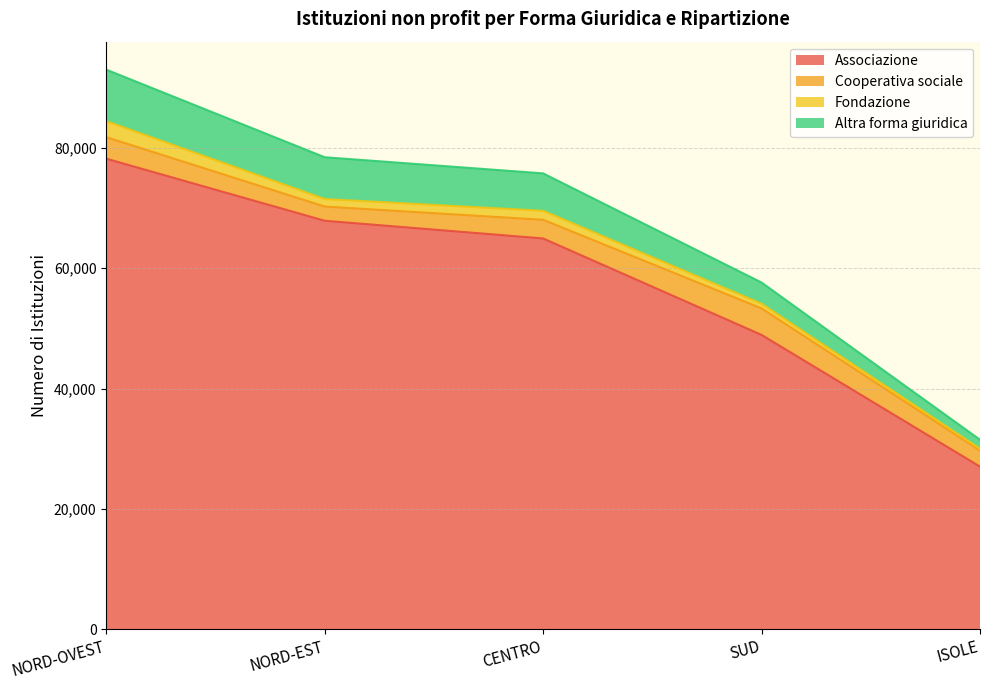

The Altra forma giuridica series shows 57615 at SUD. True or false?

True